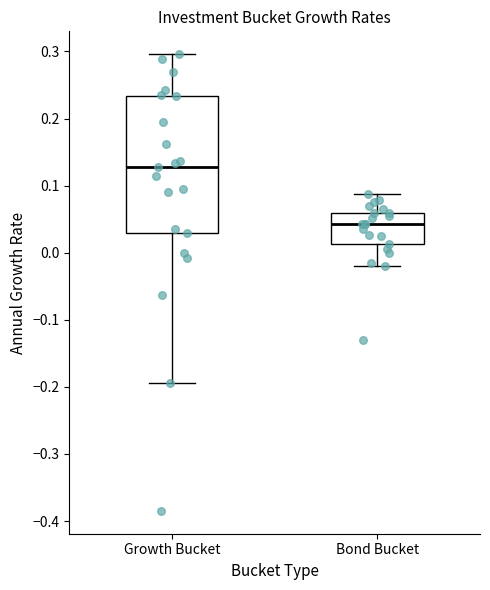

Where is the lower edge of the box for Bond Bucket on the y-axis? The values are not printed on the chart, so give them approximately, as read against the axis.

0.01